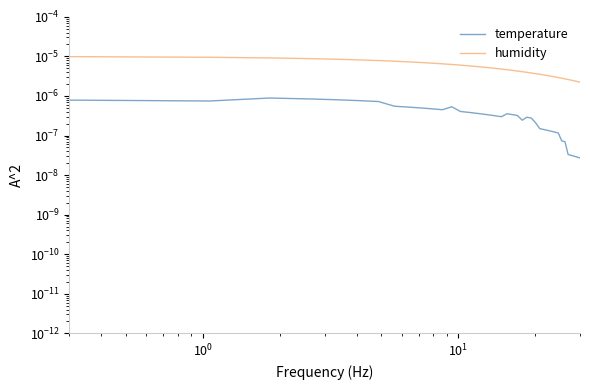

Count the humidity values in the range 0 to 1.

40